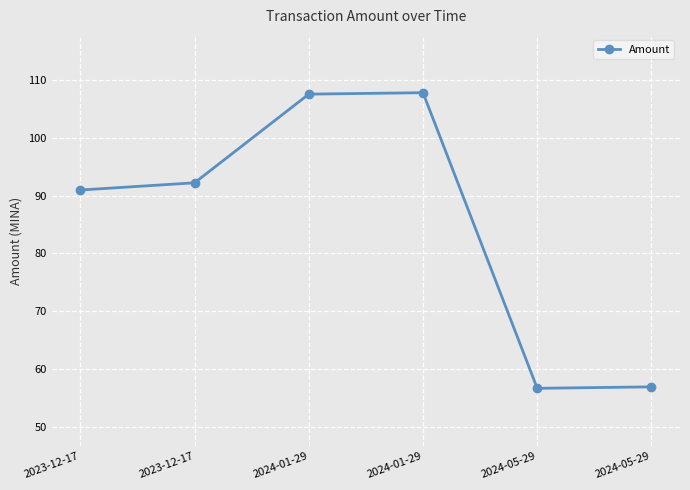

Read the value at 2024-01-29.

107.8